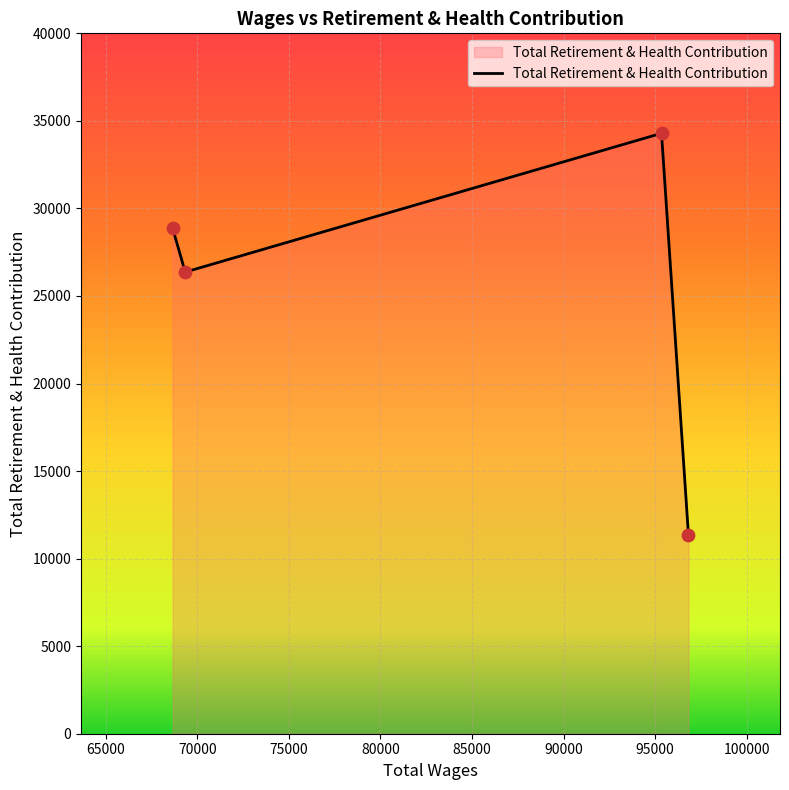

What is the average value?

25226